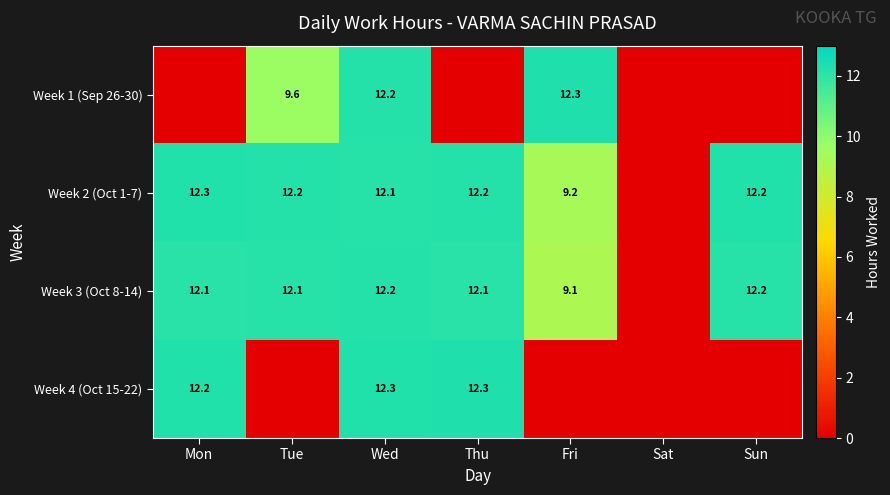

The value of Week 2 (Oct 1-7) at Thu is 5.6. True or false?

False